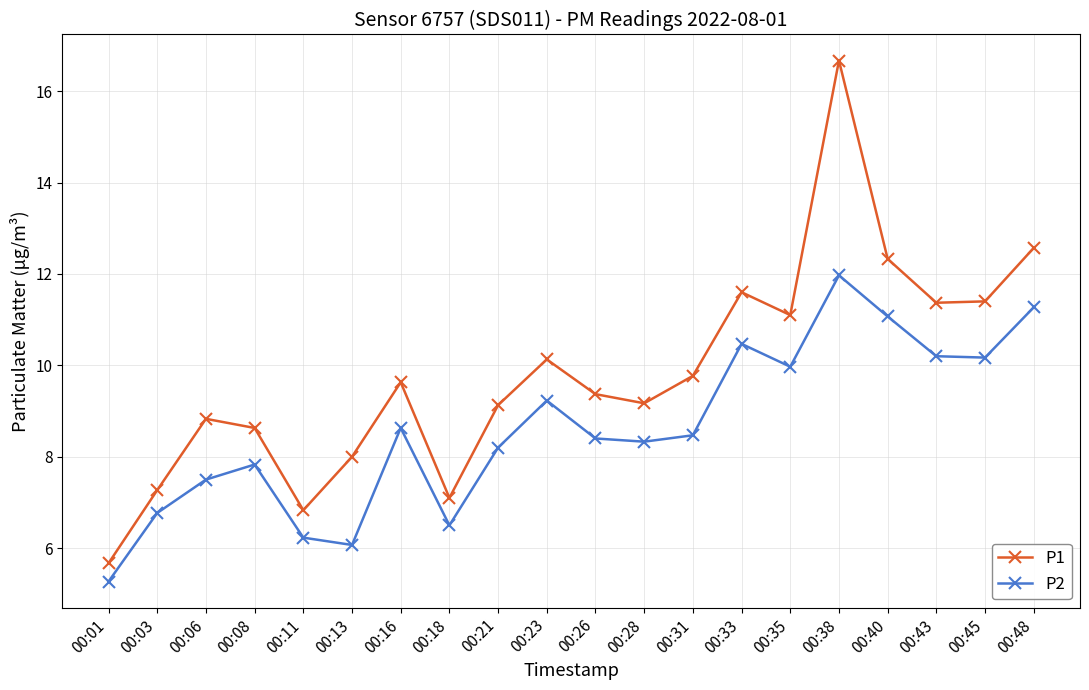

How many categories are shown in the chart?

20